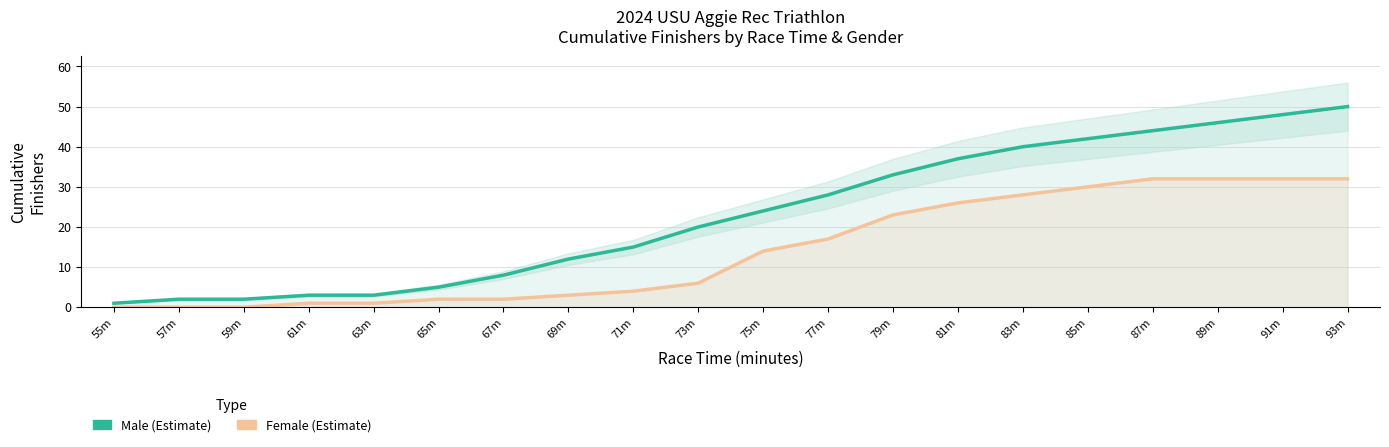

At which label is Female (Estimate) closest to 16?

77m